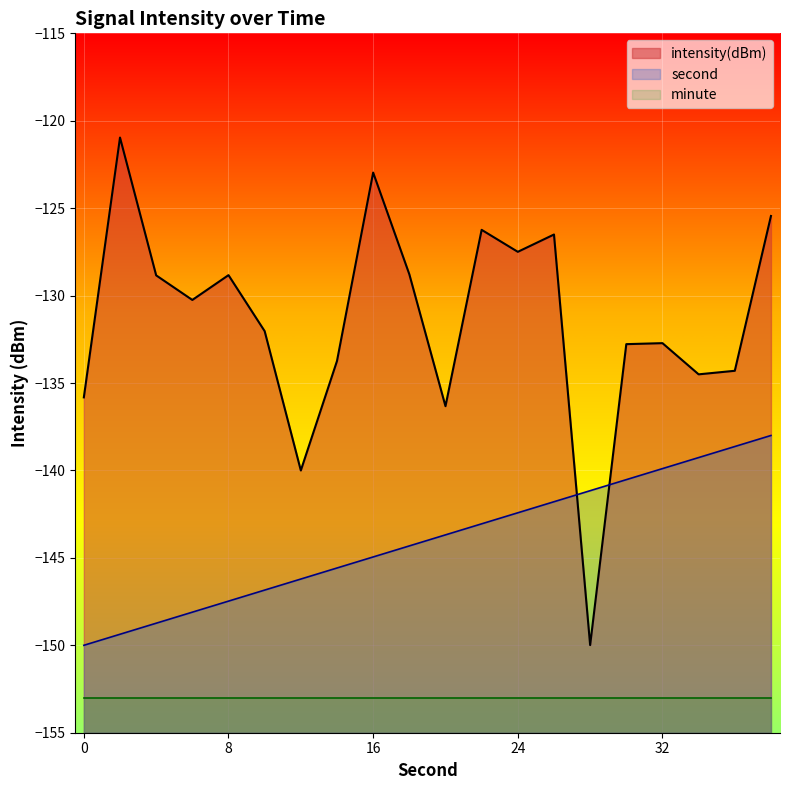

What is the total value across all series at 36?

-272.9